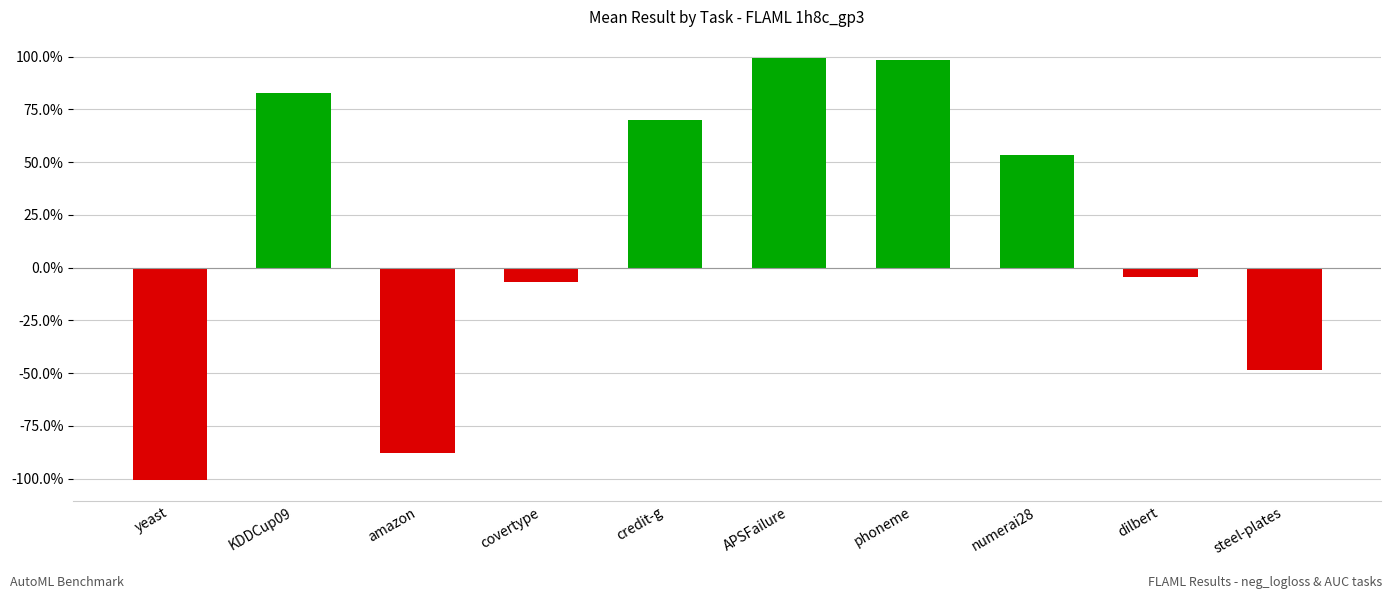

Are the bars horizontal?

No